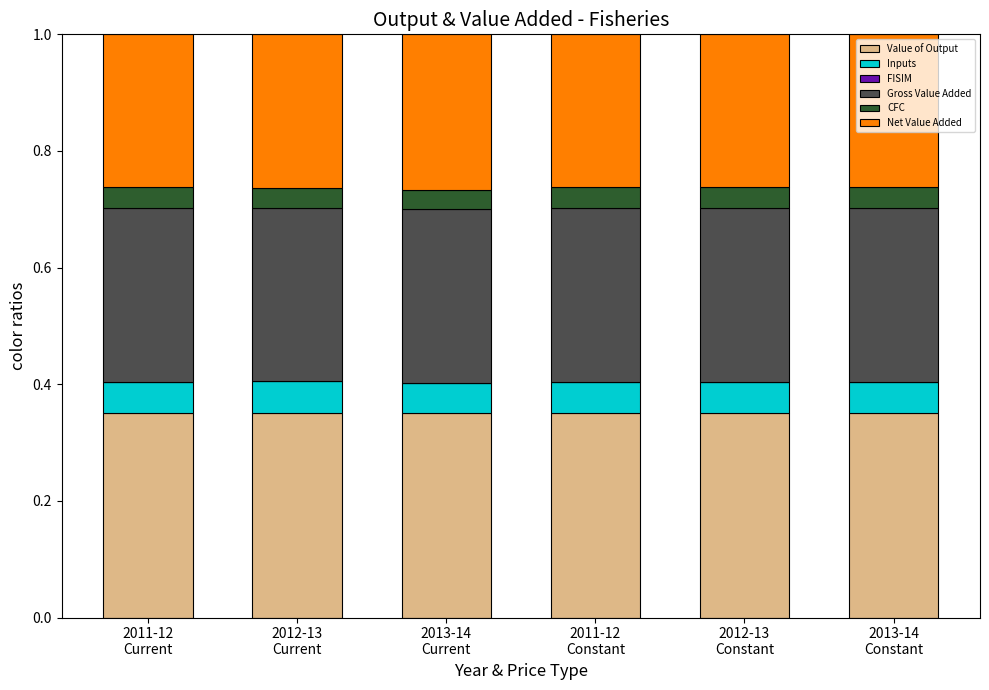

At 2013-14
Current, list the series in order from largest to smallest.

Value of Output, Gross Value Added, Net Value Added, Inputs, CFC, FISIM